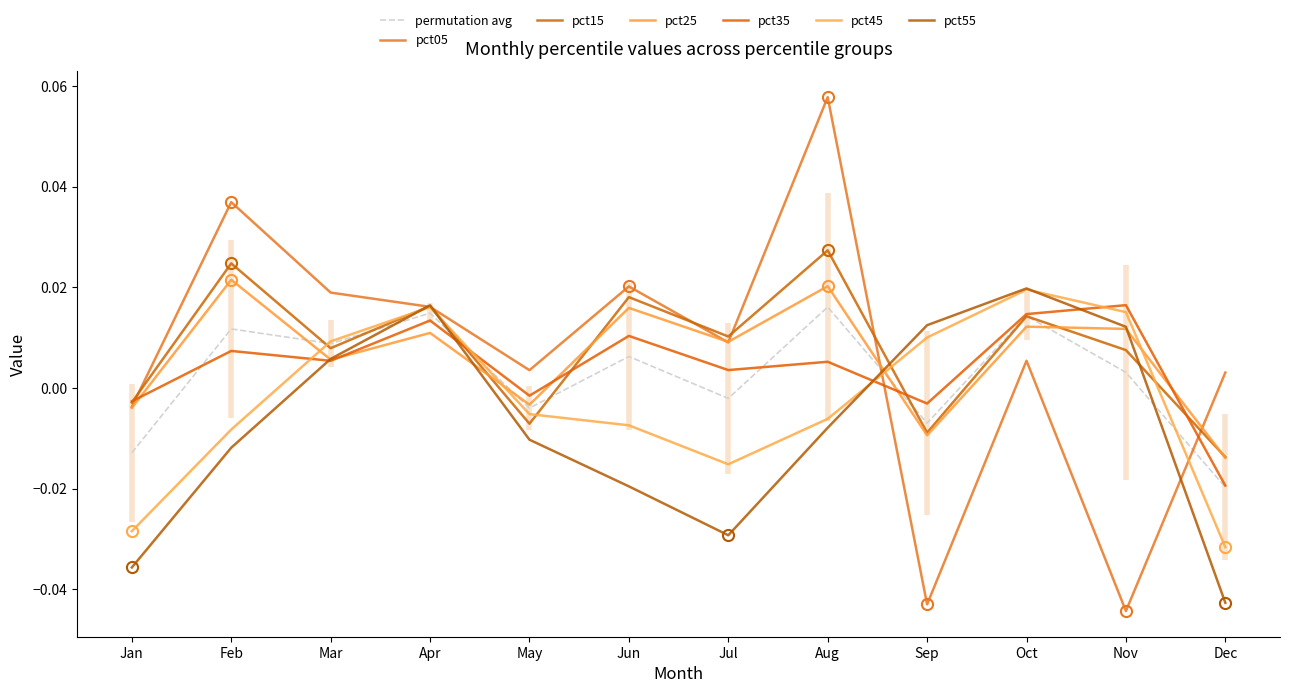

True or false: pct45 and pct55 cross at least once.

True